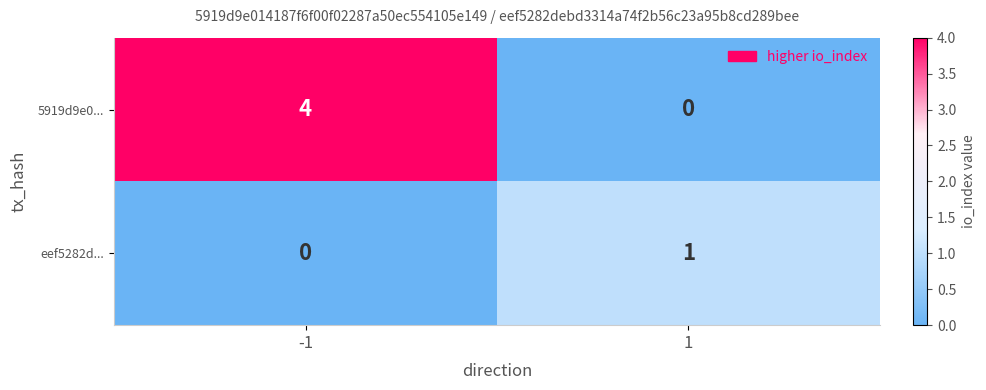

Which series changed the most between -1 and 1?

5919d9e0...